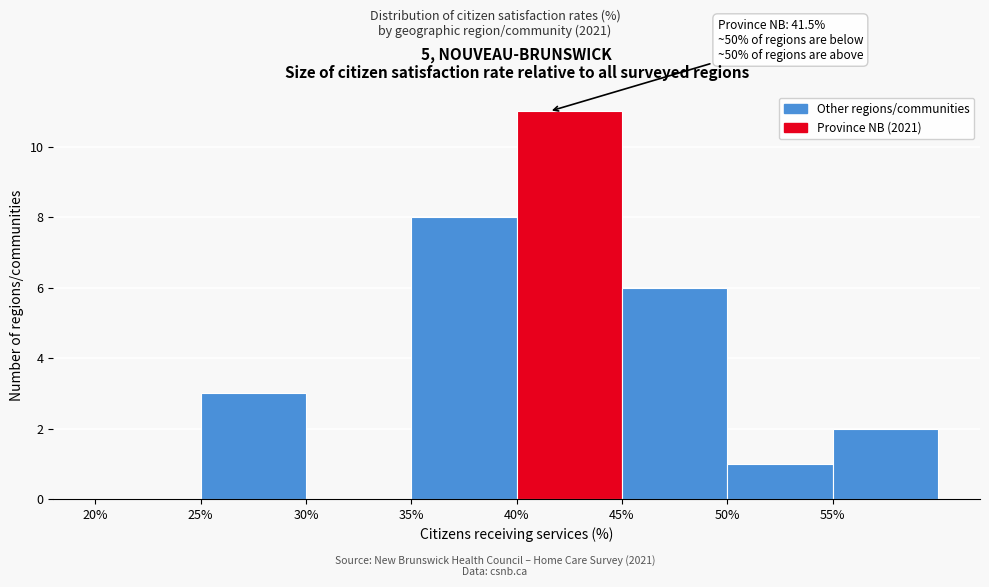

Which range on the x-axis has the tallest bar?

40 to 45